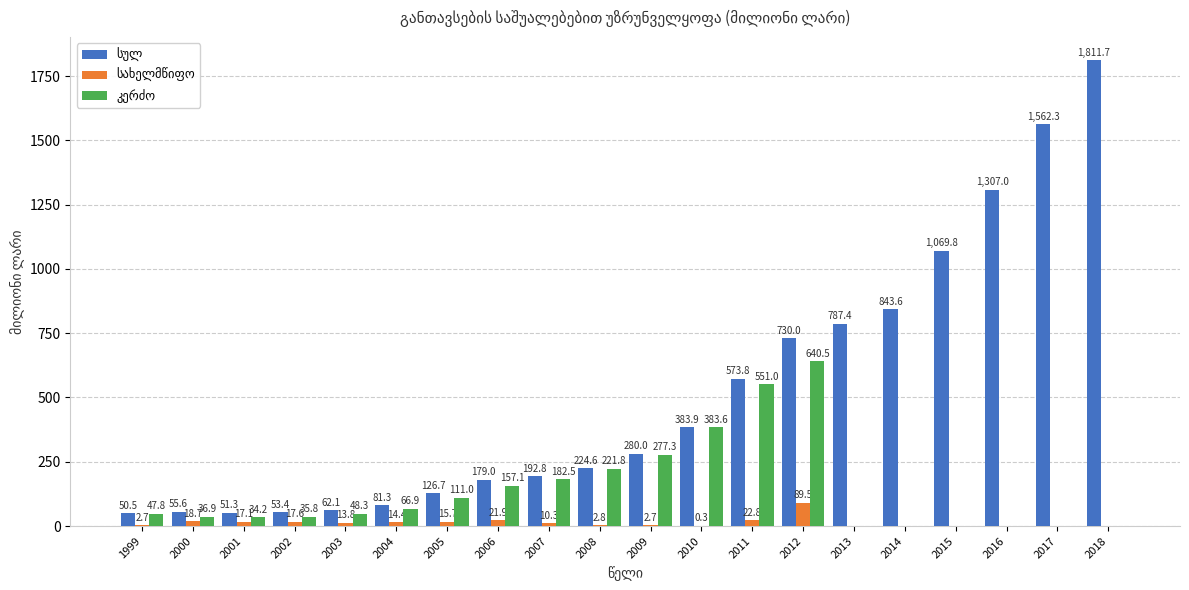

What is the greatest value displayed?

1811.7